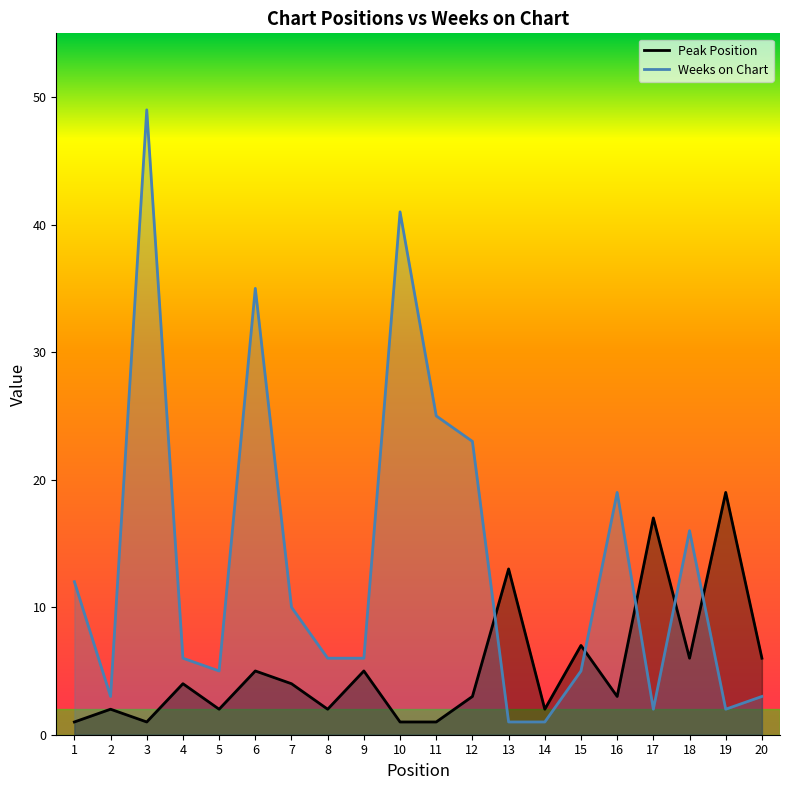

Rank the series by their maximum value, from lowest to highest.

Peak Position, Weeks on Chart